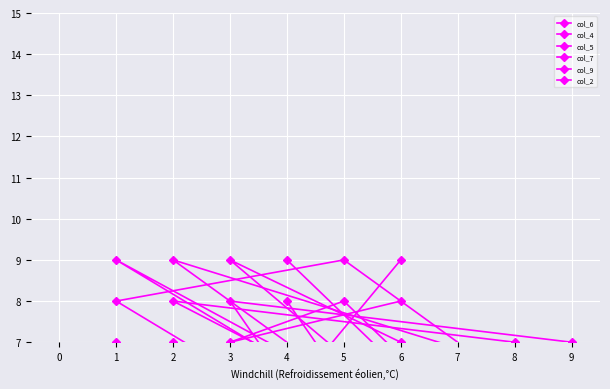

Reading left to right, extract all data points from this chart.

col_6: 2	8	7	1	5	6	9	4	3
col_4: 9	4	3	8	7	2	5	6	1
col_5: 1	5	6	9	3	4	7	2	8
col_7: 7	9	2	3	4	8	6	1	5
col_9: 4	1	5	7	6	9	8	3	2
col_2: 8	7	4	6	1	3	2	5	9